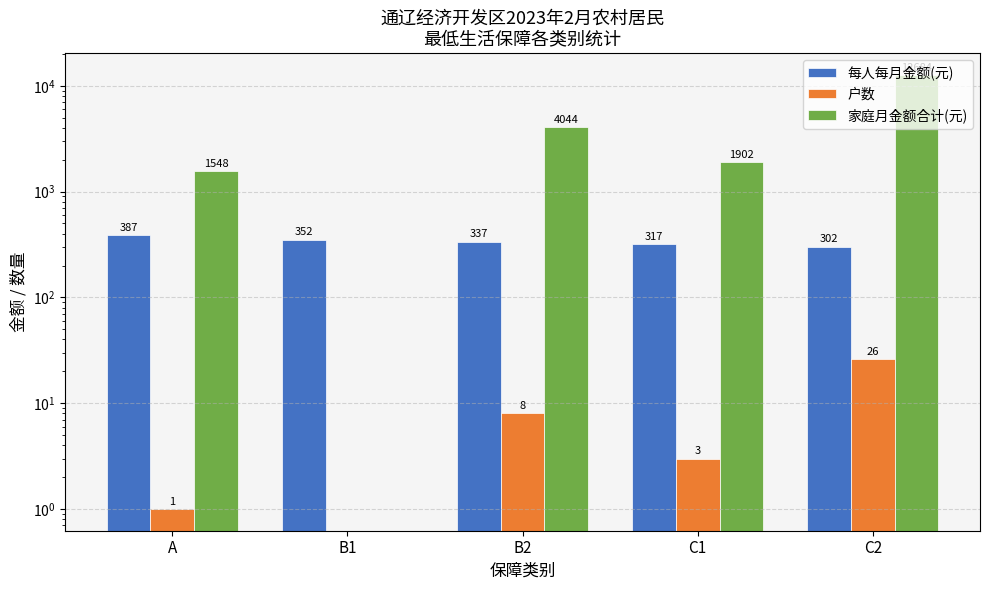

What is the average value of the 家庭月金额合计(元) series?

4036